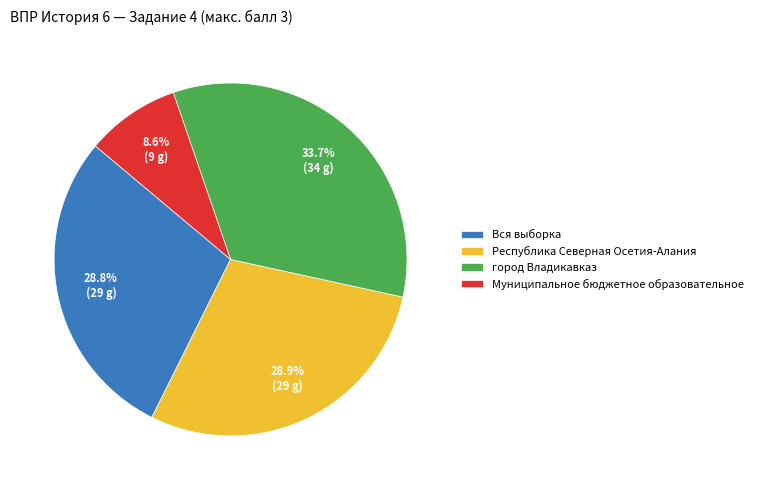

How many slices are in this pie chart?

4